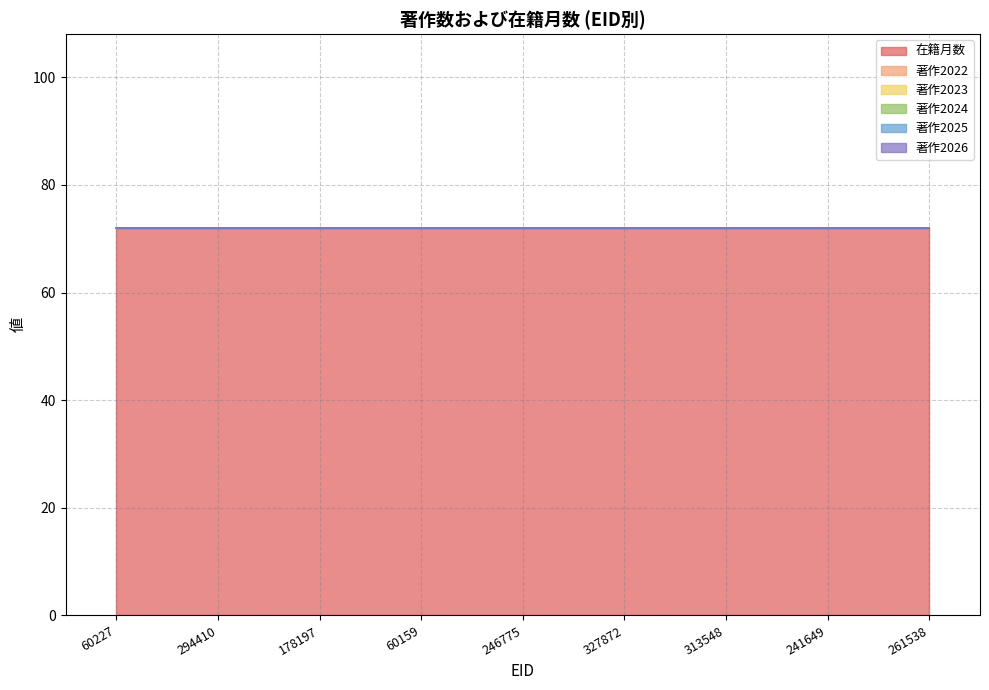

Does the chart have visible grid lines?

Yes